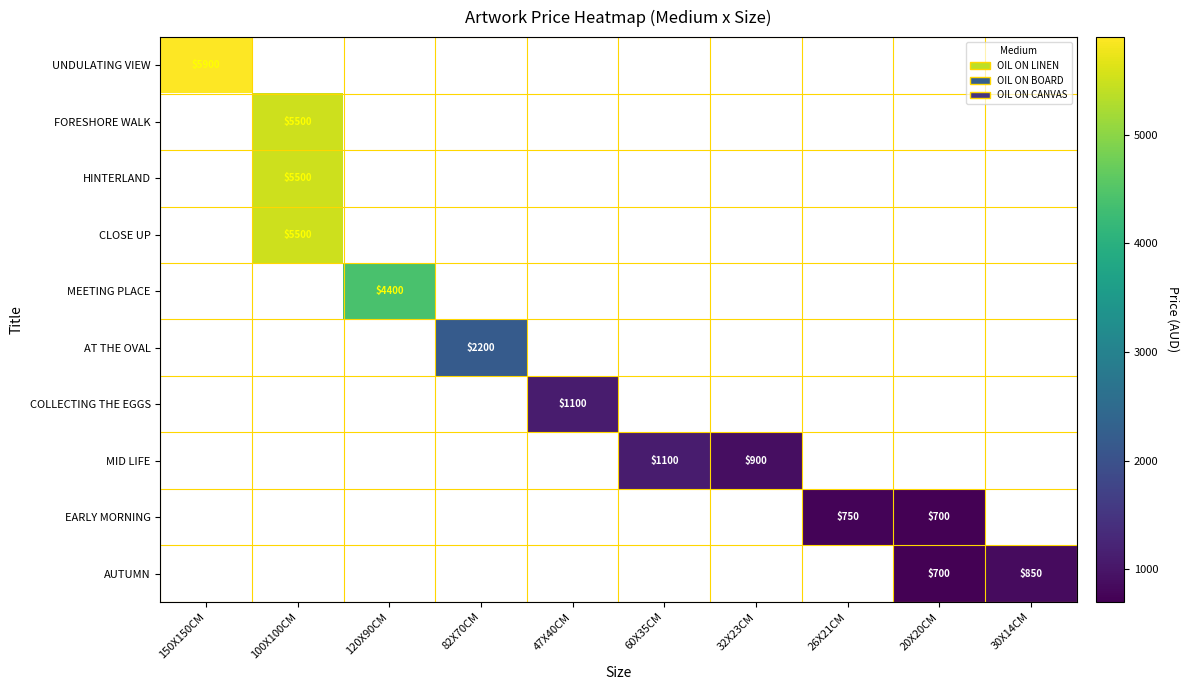

Is it true that AUTUMN equals 282 at 30X14CM?

False